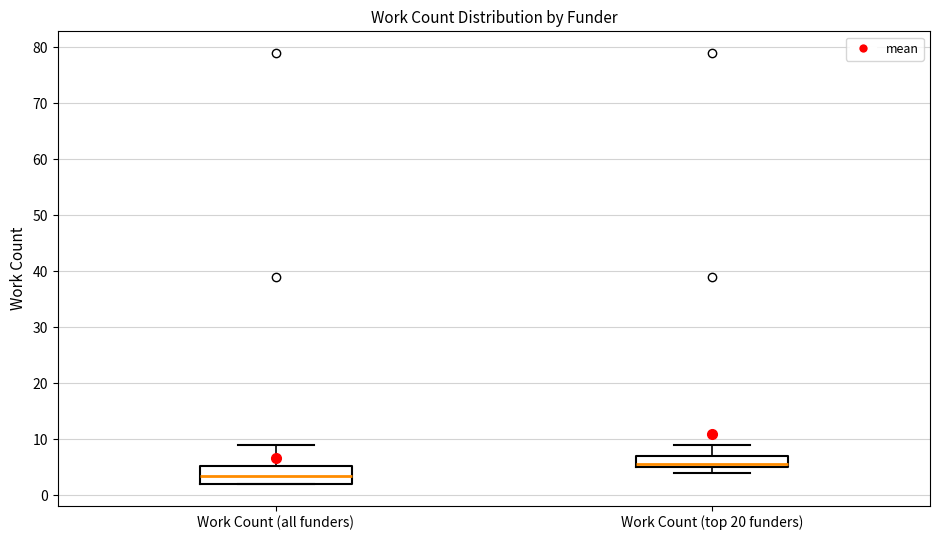

Where does the median line of the box for Work Count (all funders) sit on the y-axis? The values are not printed on the chart, so give them approximately, as read against the axis.

4